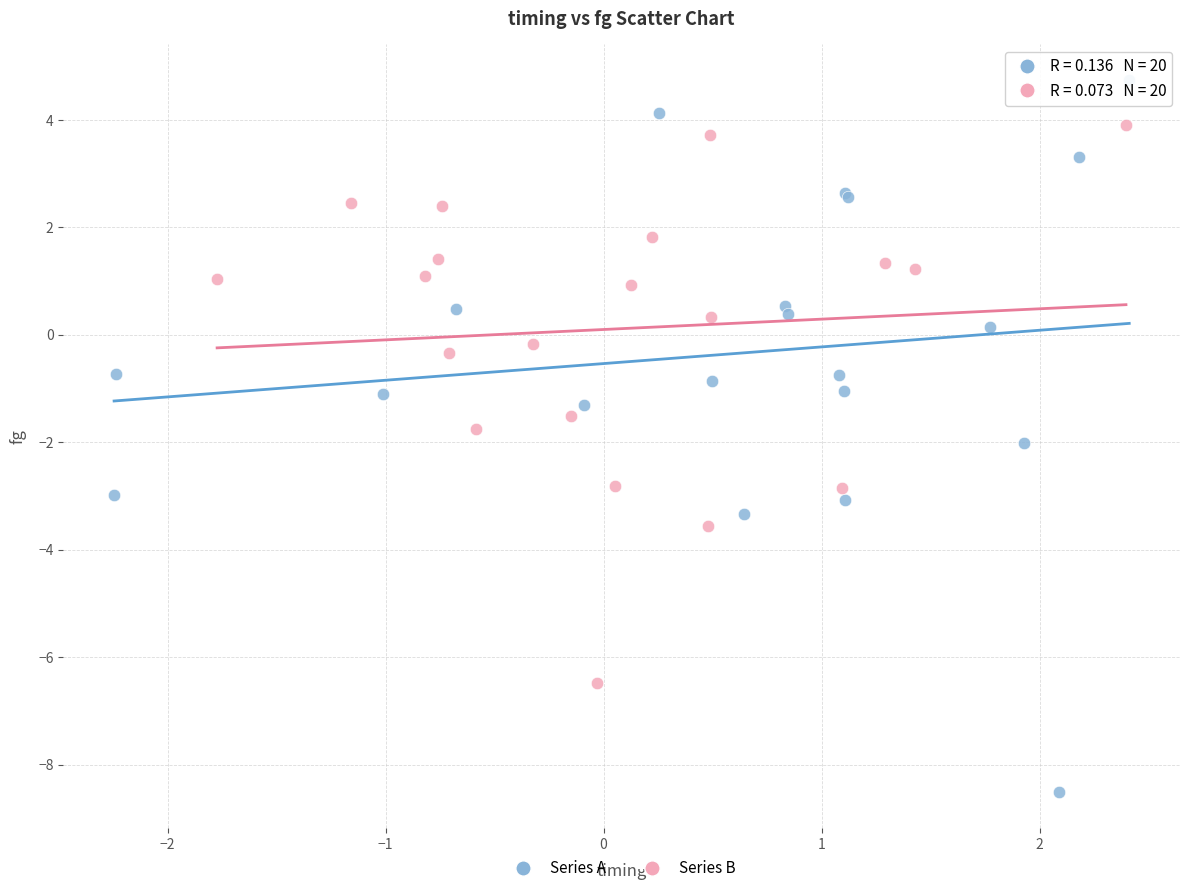

Which series contains the highest Y value?

Series A